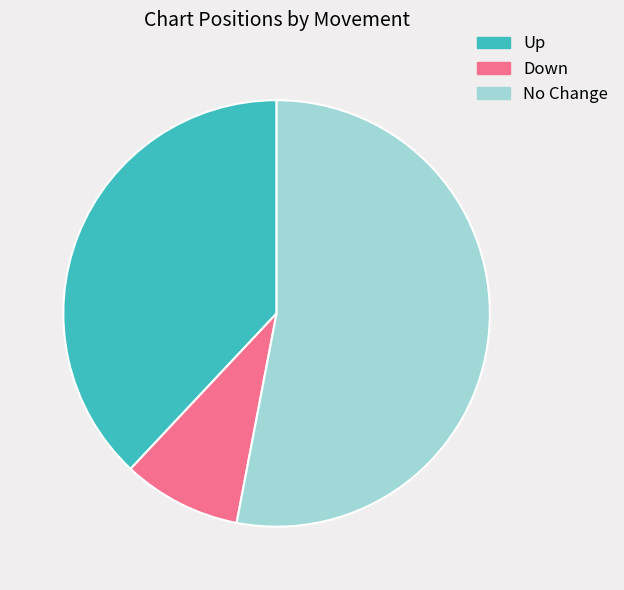

Which has a higher value, Up or No Change?

No Change